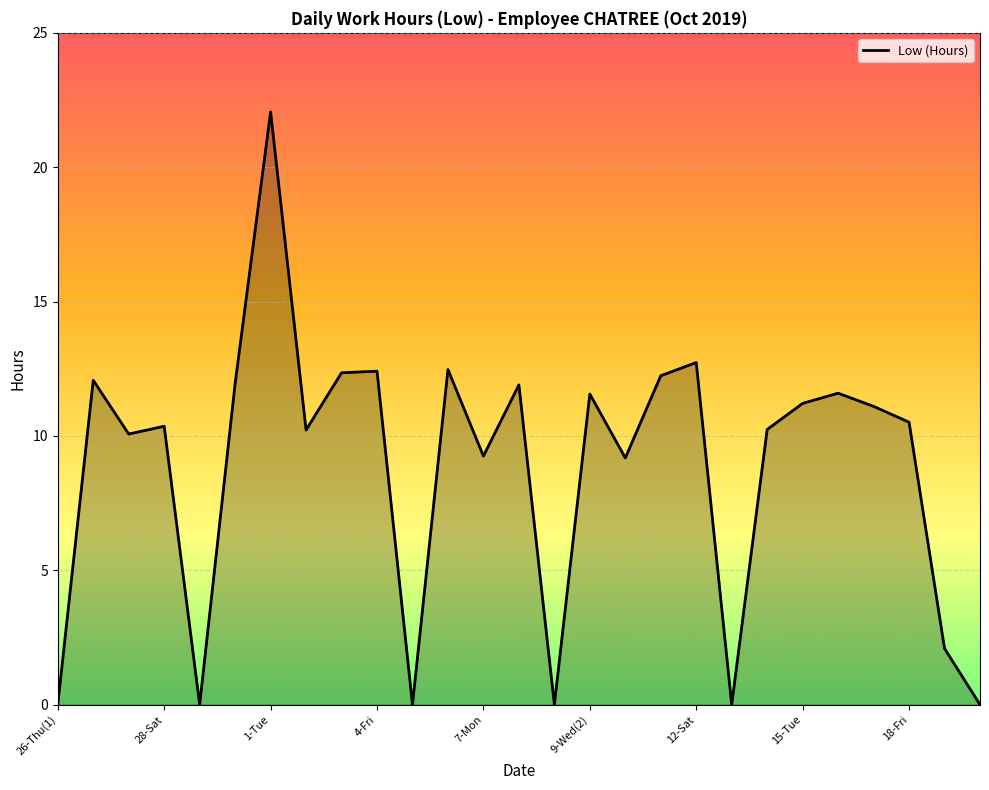

What is the greatest value displayed?

22.1